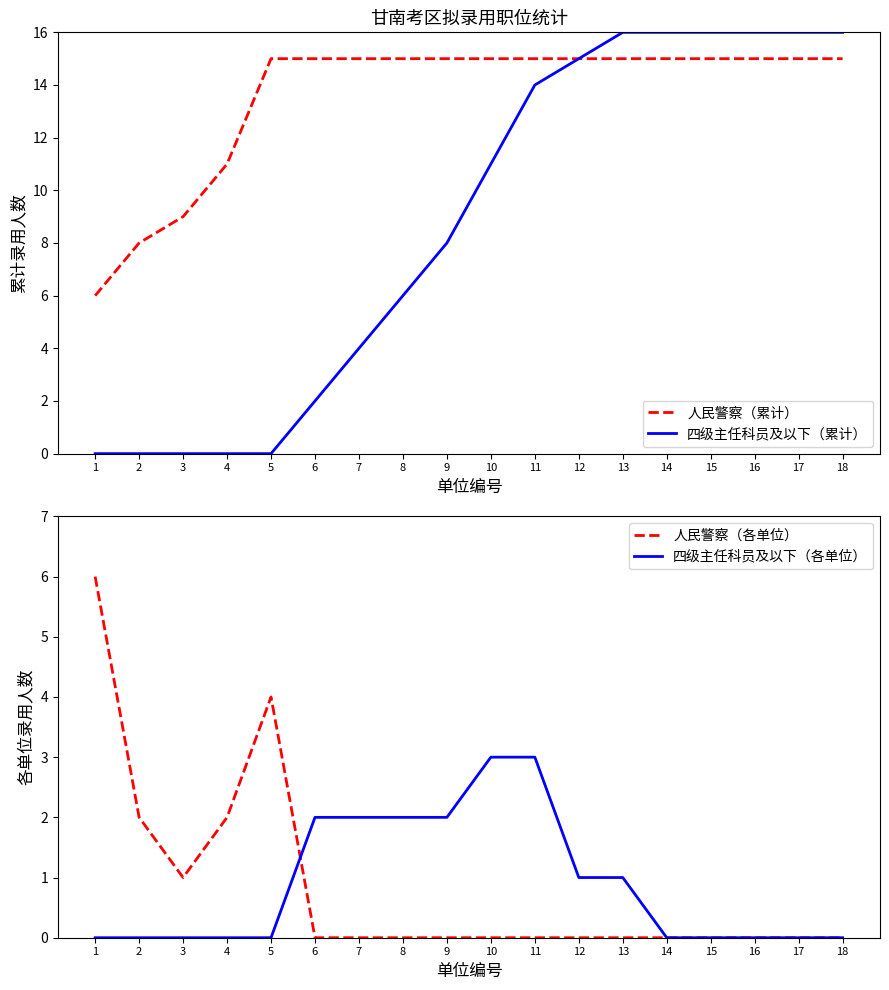

True or false: 人民警察（累计） and 人民警察（各单位） cross at least once.

False